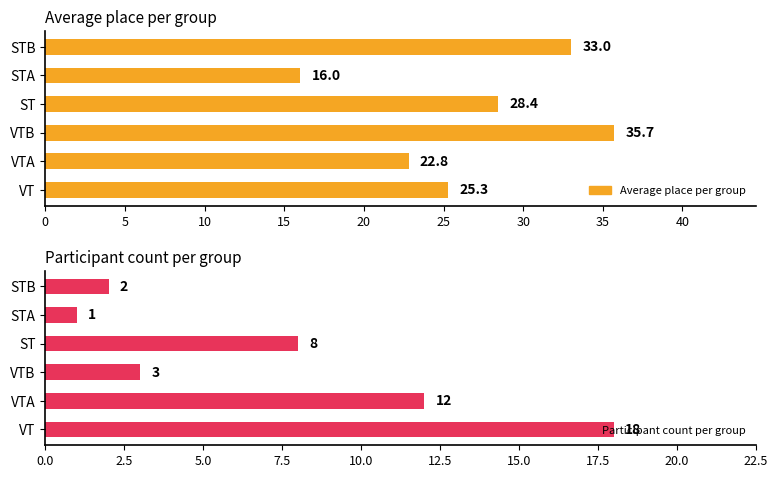

Which series has the largest total across all categories?

Average place per group